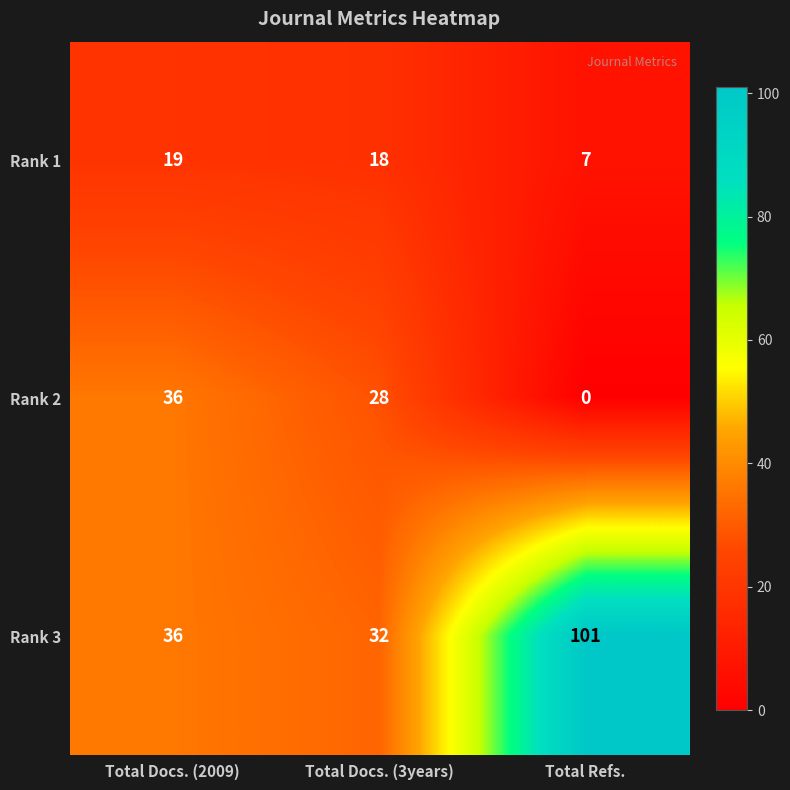

How many distinct data groups are displayed?

3